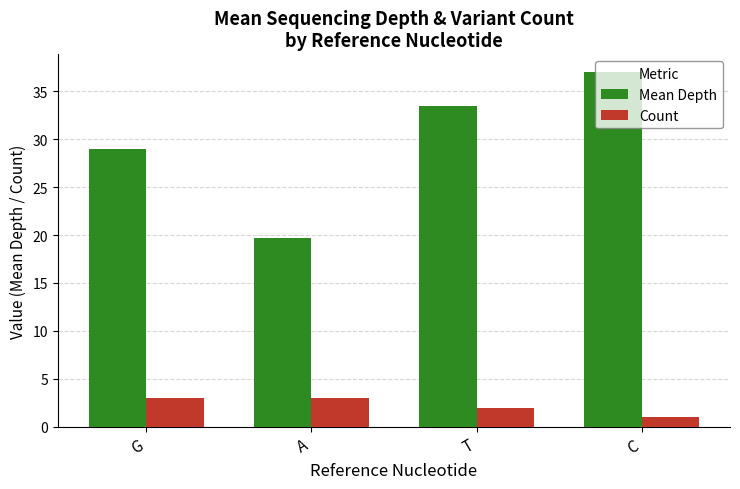

Where does the Mean Depth series first go above 33?

T